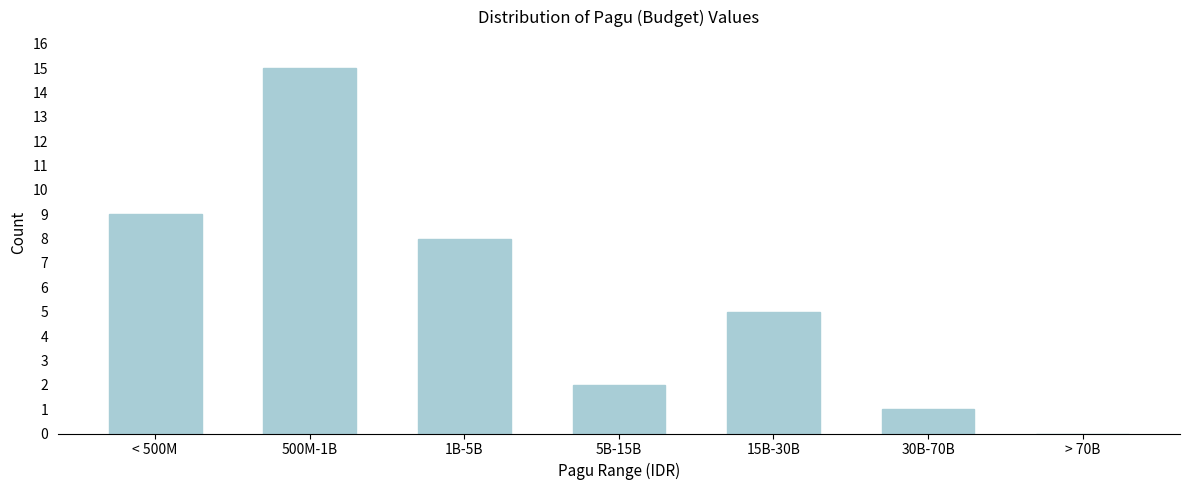

Reading left to right, what are all the values shown in this chart?

< 500M=9	500M-1B=15	1B-5B=8	5B-15B=2	15B-30B=5	30B-70B=1	> 70B=0